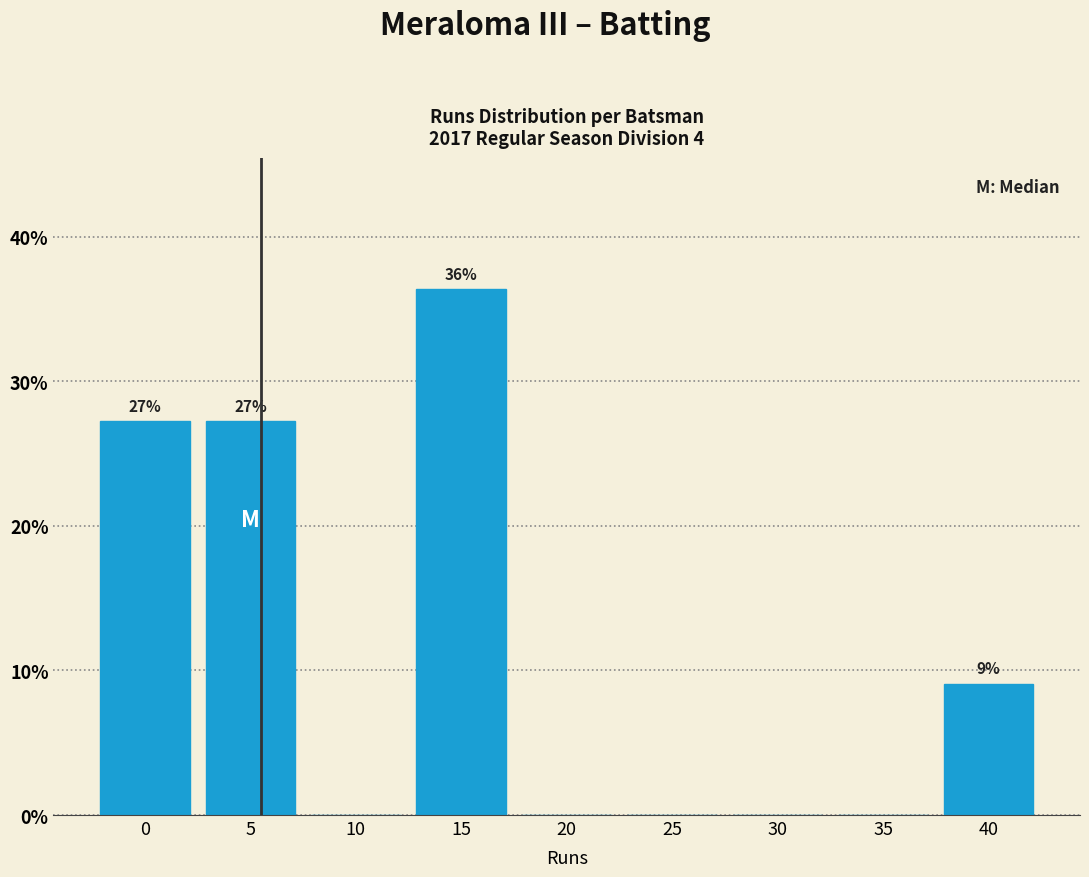

Reading right to left, transcribe all the data shown in this chart.

40=9.1	35=0.0	30=0.0	25=0.0	20=0.0	15=36.4	10=0.0	5=27.3	0=27.3